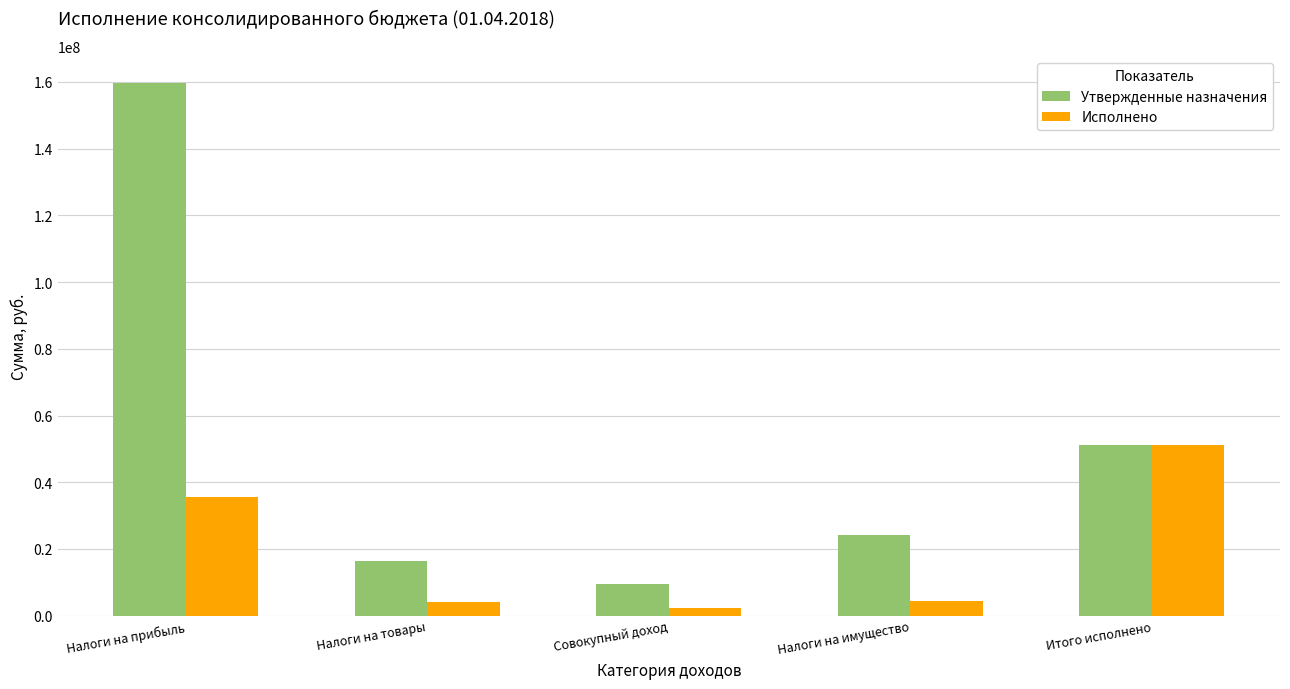

Rank the series at Налоги на прибыль from lowest to highest value.

Исполнено, Утвержденные назначения